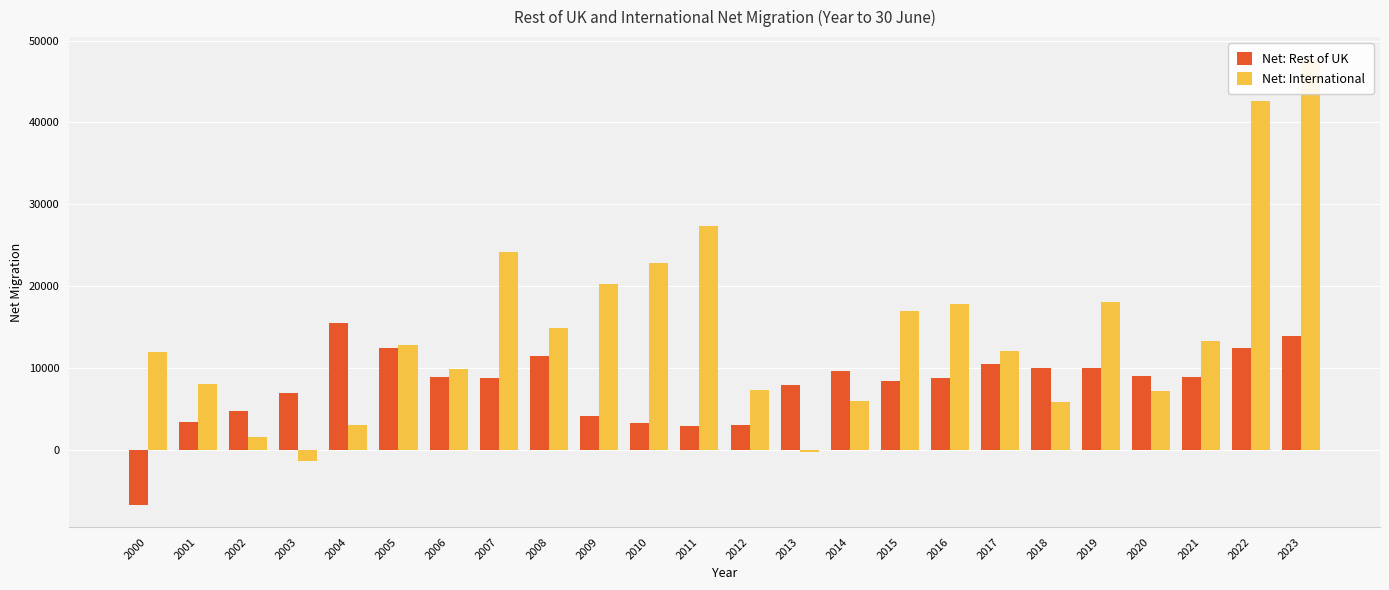

Where does the Net: Rest of UK series first go above 8900?

2004